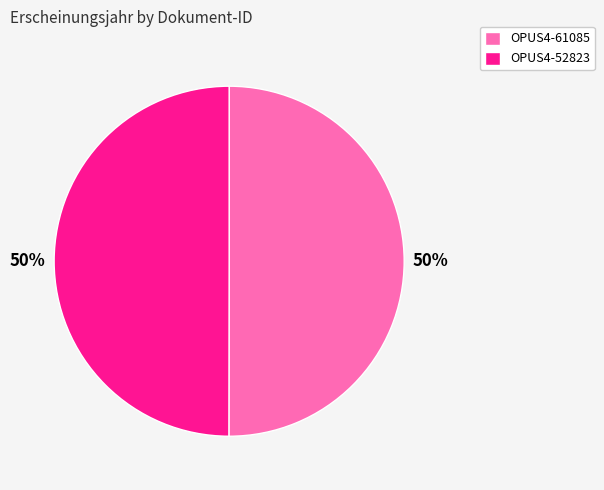

Count the number of slices in the pie.

2